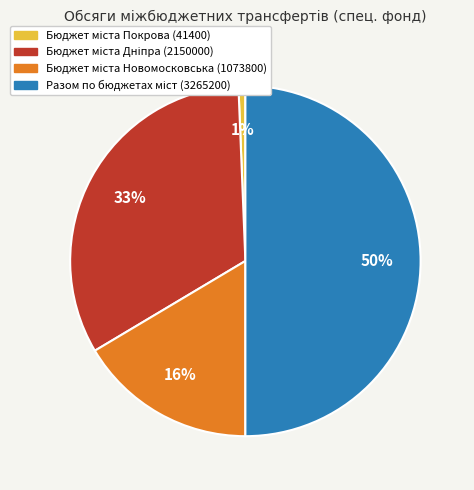

To the nearest percent, what is the average slice percentage?

25%